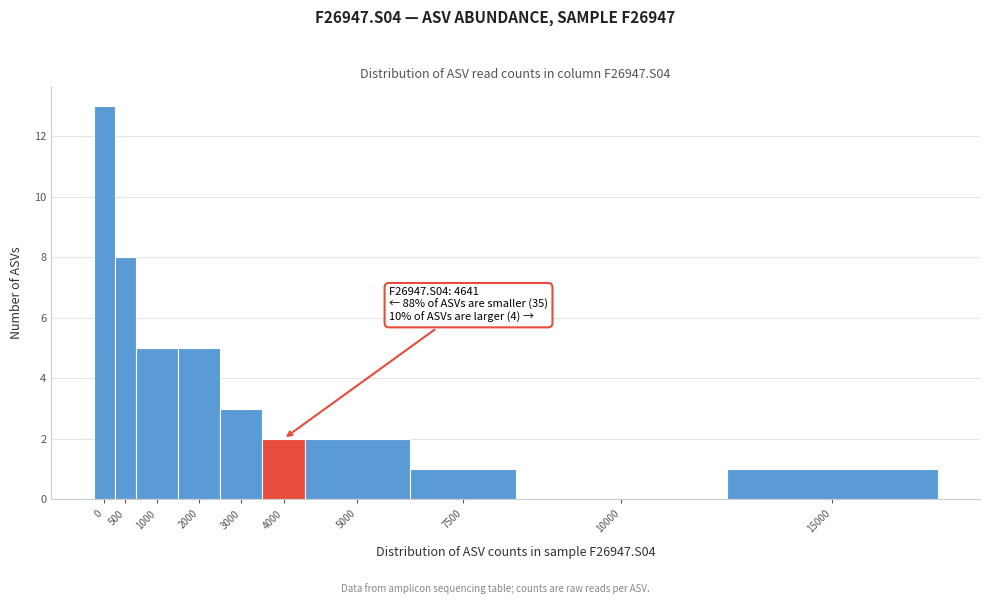

Reading left to right, extract all data points from this chart.

0=13	500=8	1000=5	2000=5	3000=3	4000=2	5000=2	7500=1	10000=0	15000=1